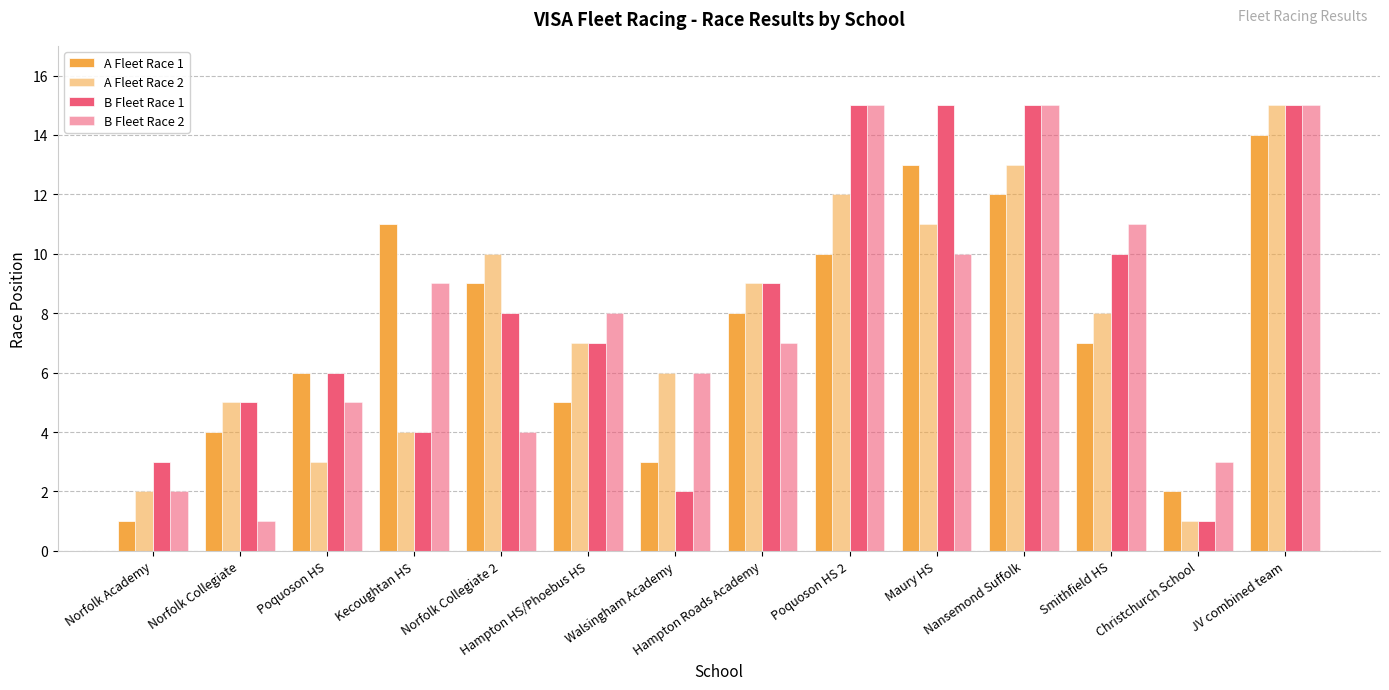

Reading left to right, what are all the values shown in this chart?

A Fleet Race 1: Norfolk Academy=1	Norfolk Collegiate=4	Poquoson HS=6	Kecoughtan HS=11	Norfolk Collegiate 2=9	Hampton HS/Phoebus HS=5	Walsingham Academy=3	Hampton Roads Academy=8	Poquoson HS 2=10	Maury HS=13	Nansemond Suffolk=12	Smithfield HS=7	Christchurch School=2	JV combined team=14
A Fleet Race 2: Norfolk Academy=2	Norfolk Collegiate=5	Poquoson HS=3	Kecoughtan HS=4	Norfolk Collegiate 2=10	Hampton HS/Phoebus HS=7	Walsingham Academy=6	Hampton Roads Academy=9	Poquoson HS 2=12	Maury HS=11	Nansemond Suffolk=13	Smithfield HS=8	Christchurch School=1	JV combined team=15
B Fleet Race 1: Norfolk Academy=3	Norfolk Collegiate=5	Poquoson HS=6	Kecoughtan HS=4	Norfolk Collegiate 2=8	Hampton HS/Phoebus HS=7	Walsingham Academy=2	Hampton Roads Academy=9	Poquoson HS 2=15	Maury HS=15	Nansemond Suffolk=15	Smithfield HS=10	Christchurch School=1	JV combined team=15
B Fleet Race 2: Norfolk Academy=2	Norfolk Collegiate=1	Poquoson HS=5	Kecoughtan HS=9	Norfolk Collegiate 2=4	Hampton HS/Phoebus HS=8	Walsingham Academy=6	Hampton Roads Academy=7	Poquoson HS 2=15	Maury HS=10	Nansemond Suffolk=15	Smithfield HS=11	Christchurch School=3	JV combined team=15